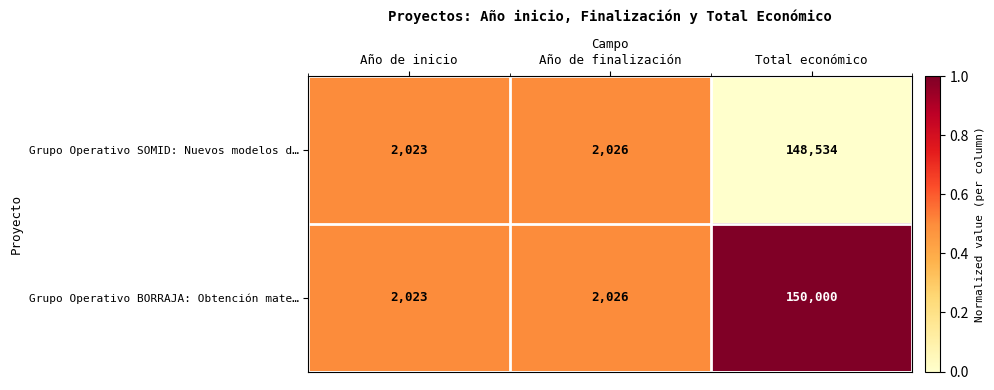

Which label corresponds to the largest value in the chart?

Total económico